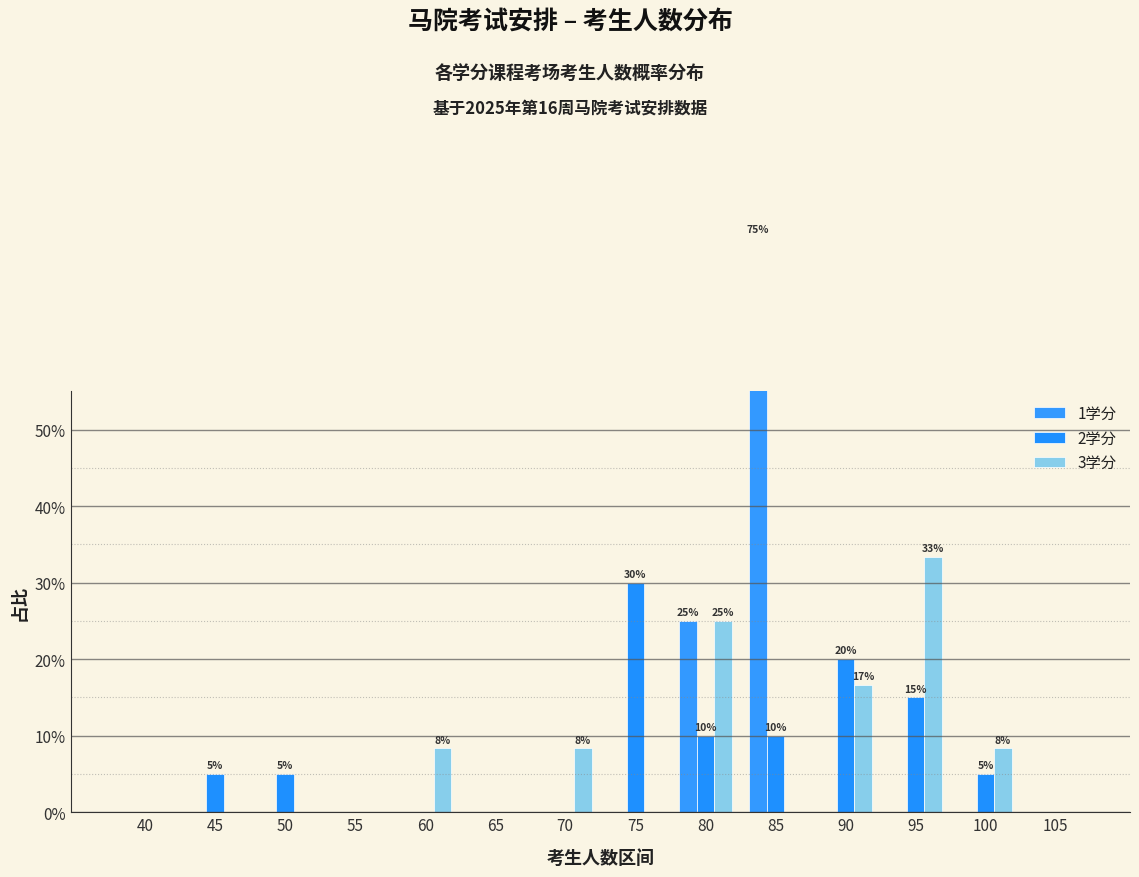

Is it true that 2学分 equals 33.5 at 90?

False